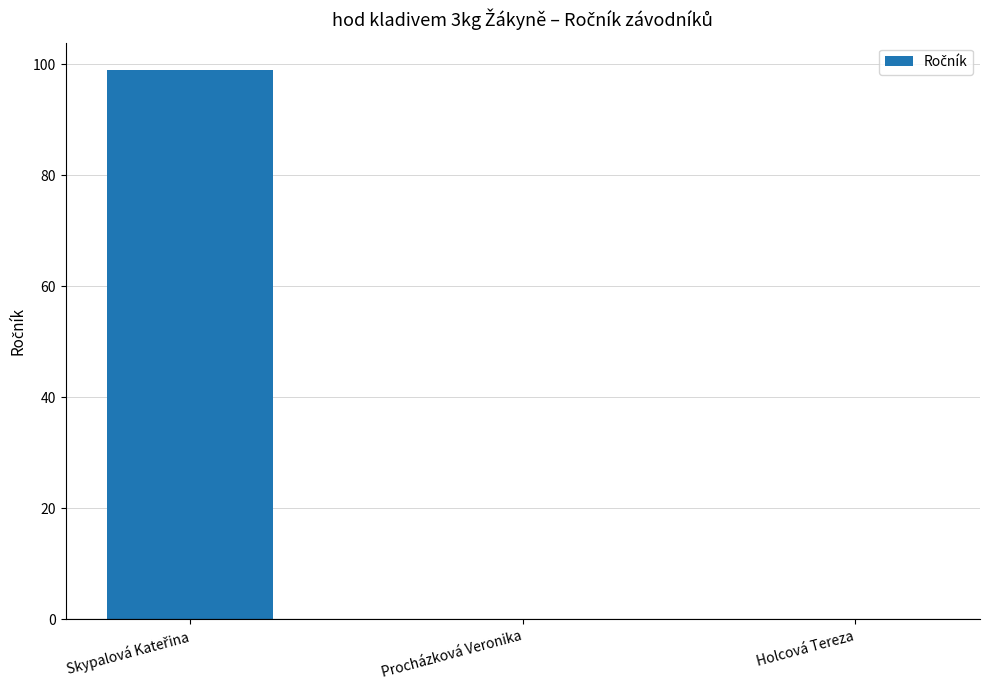

What is the maximum value shown in the chart?

99